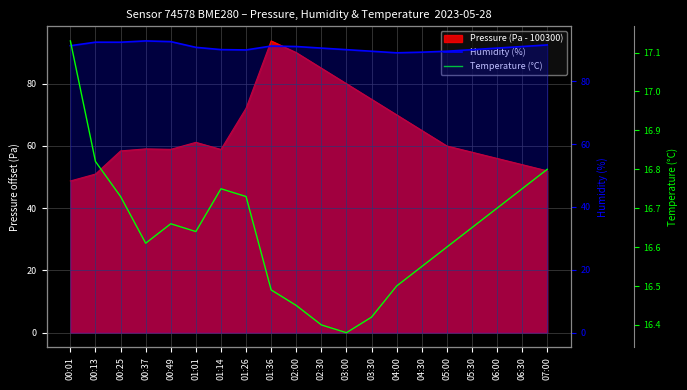

In Humidity (%), how many points are higher than both neighbors (excluding endpoints)?

3